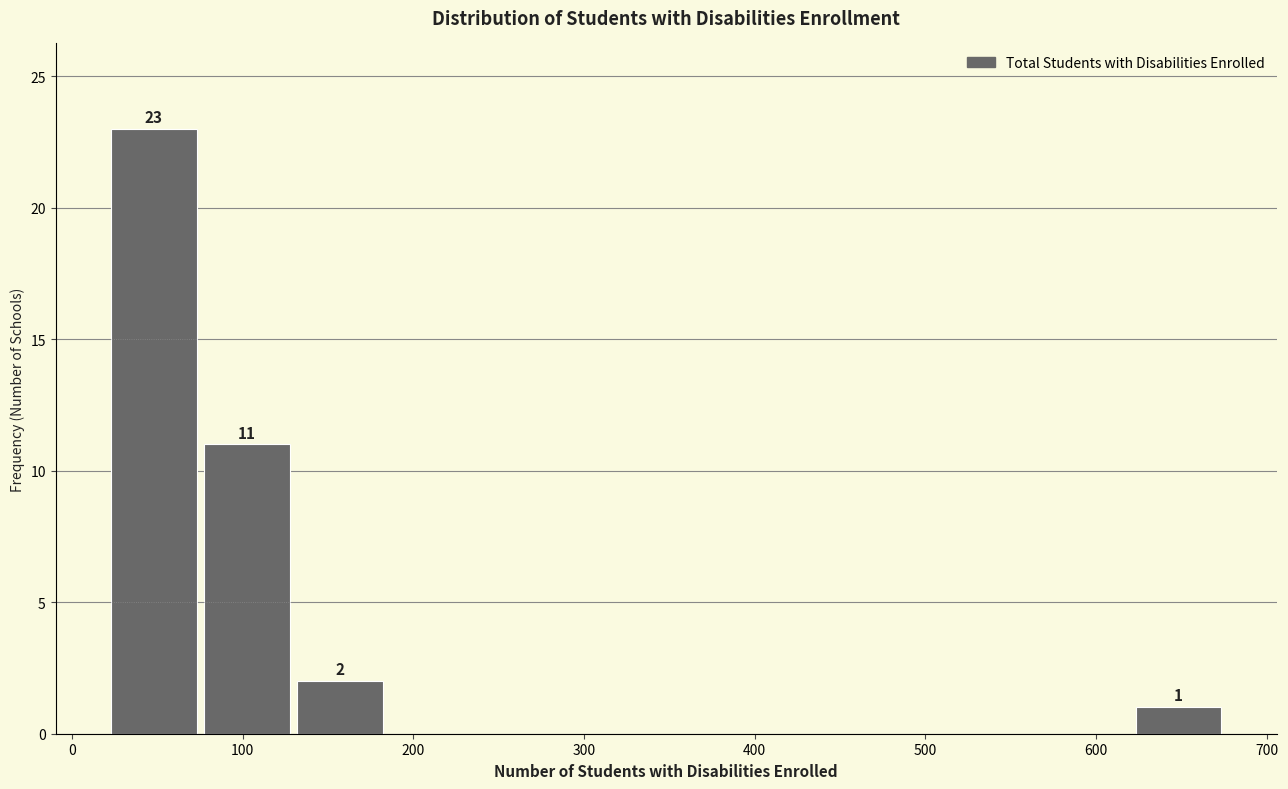

Which range on the x-axis has the tallest bar?

20 to 80